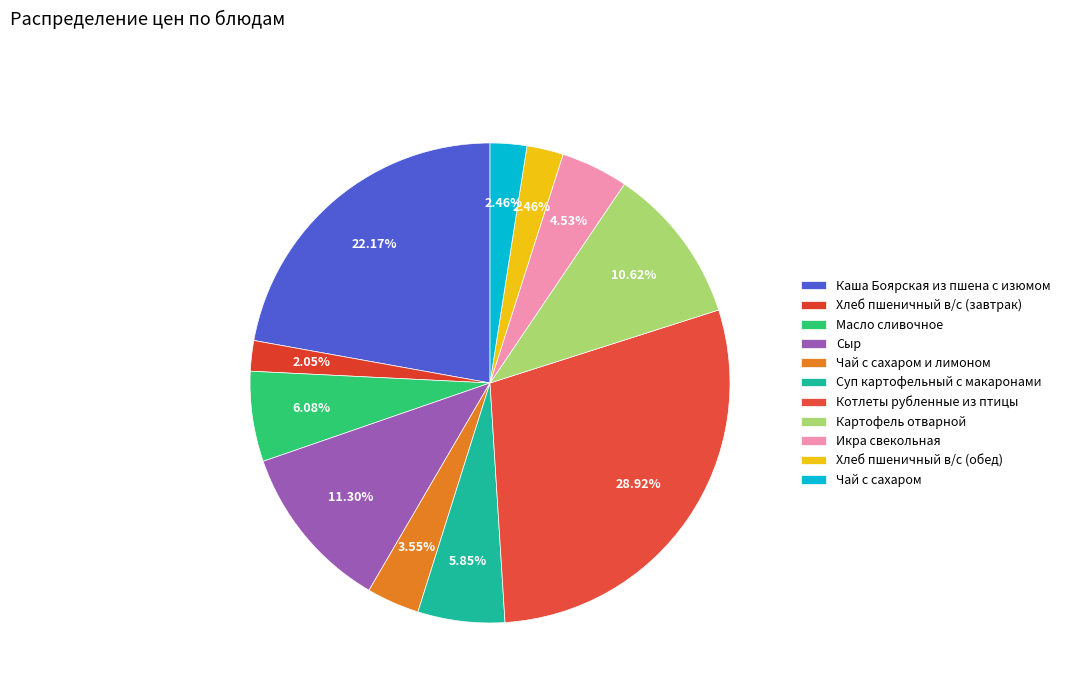

What portion of the pie excludes Картофель отварной?

89.4%